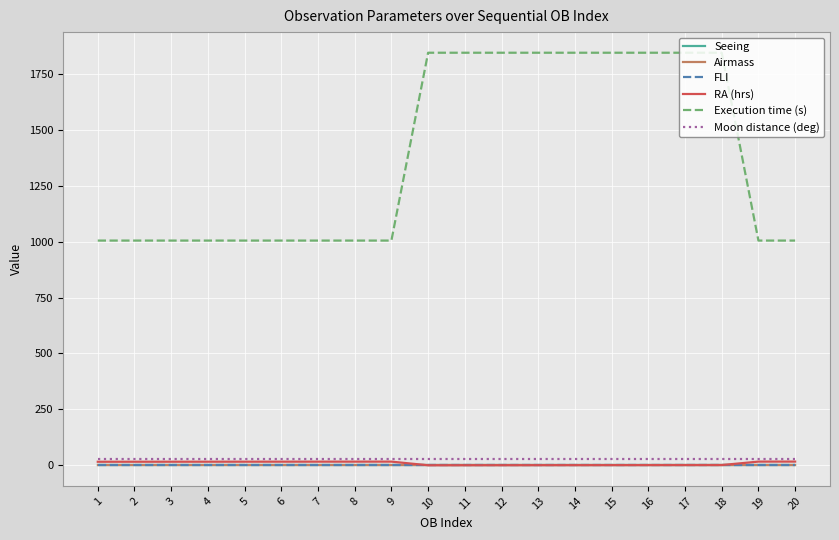

Is this an area chart (filled region under the line)?

No